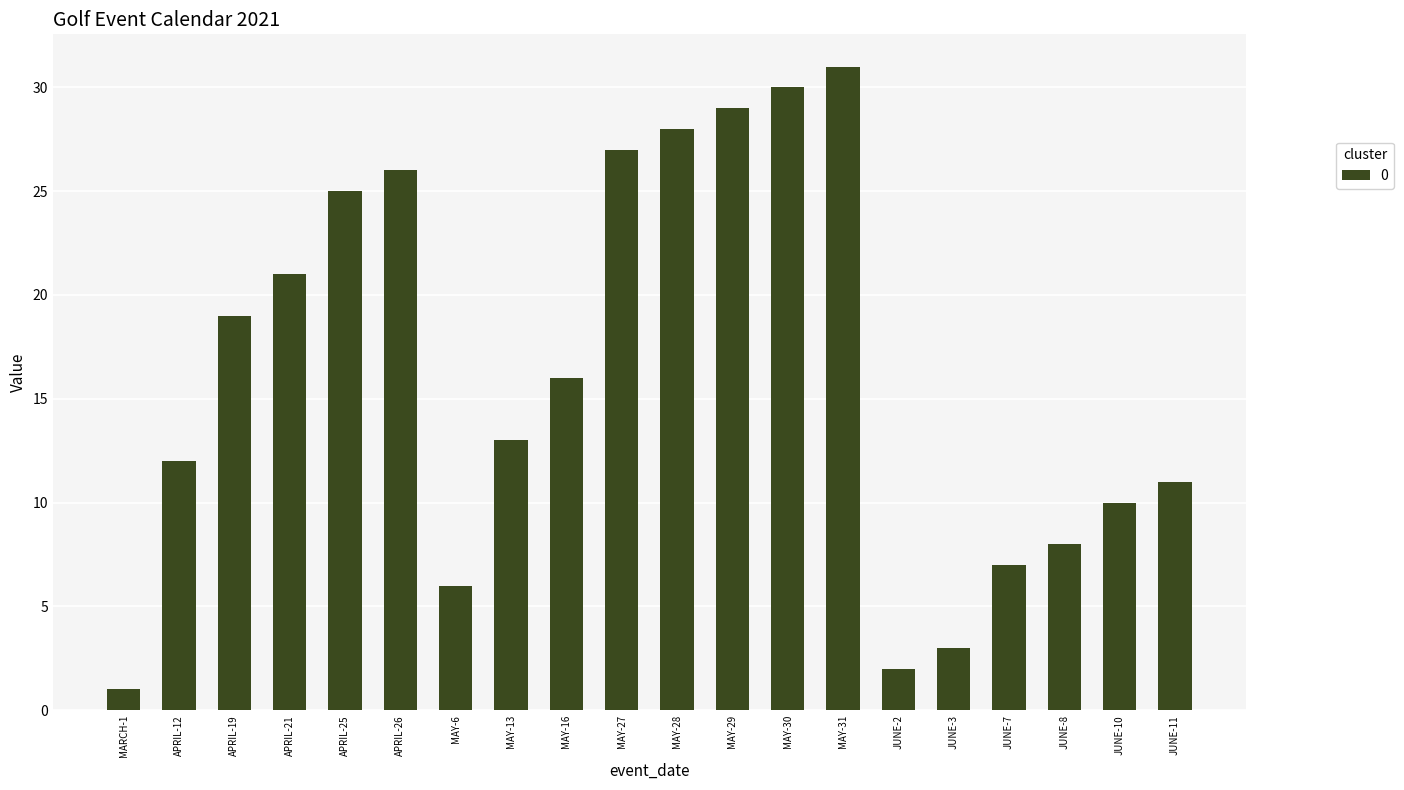

What is the sum of the values at MAY-29 and JUNE-2?

31